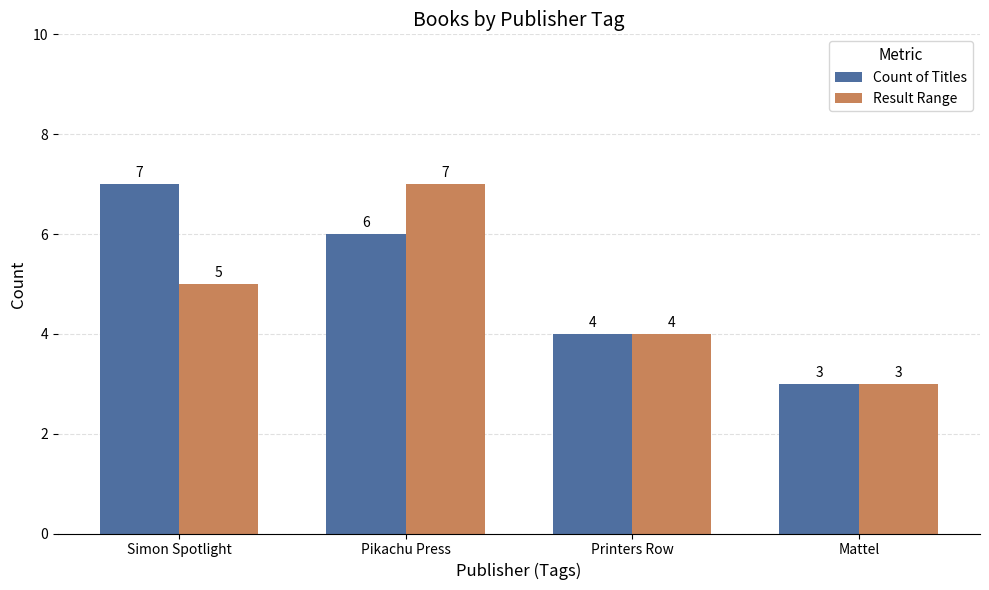

Count the number of data series in this chart.

2